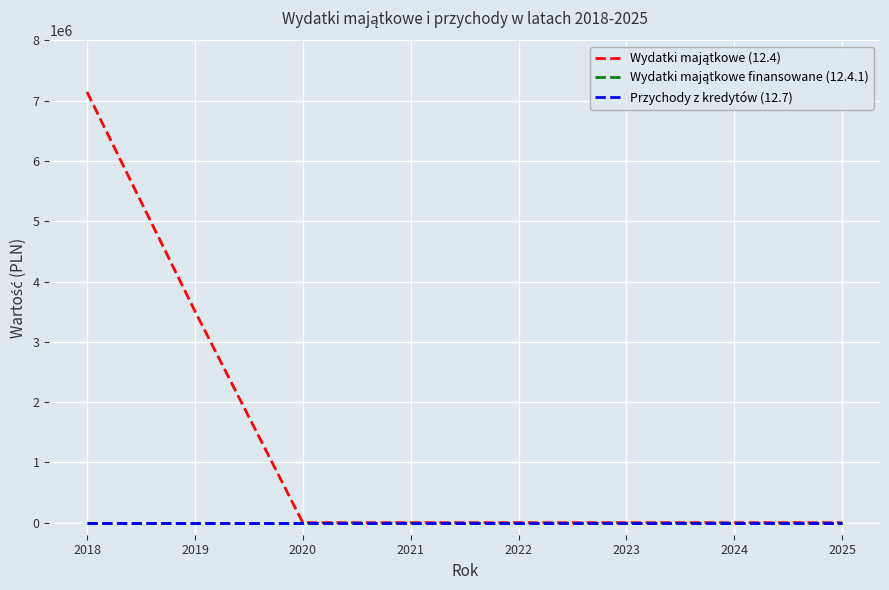

Does the chart display data point markers on the line(s)?

No